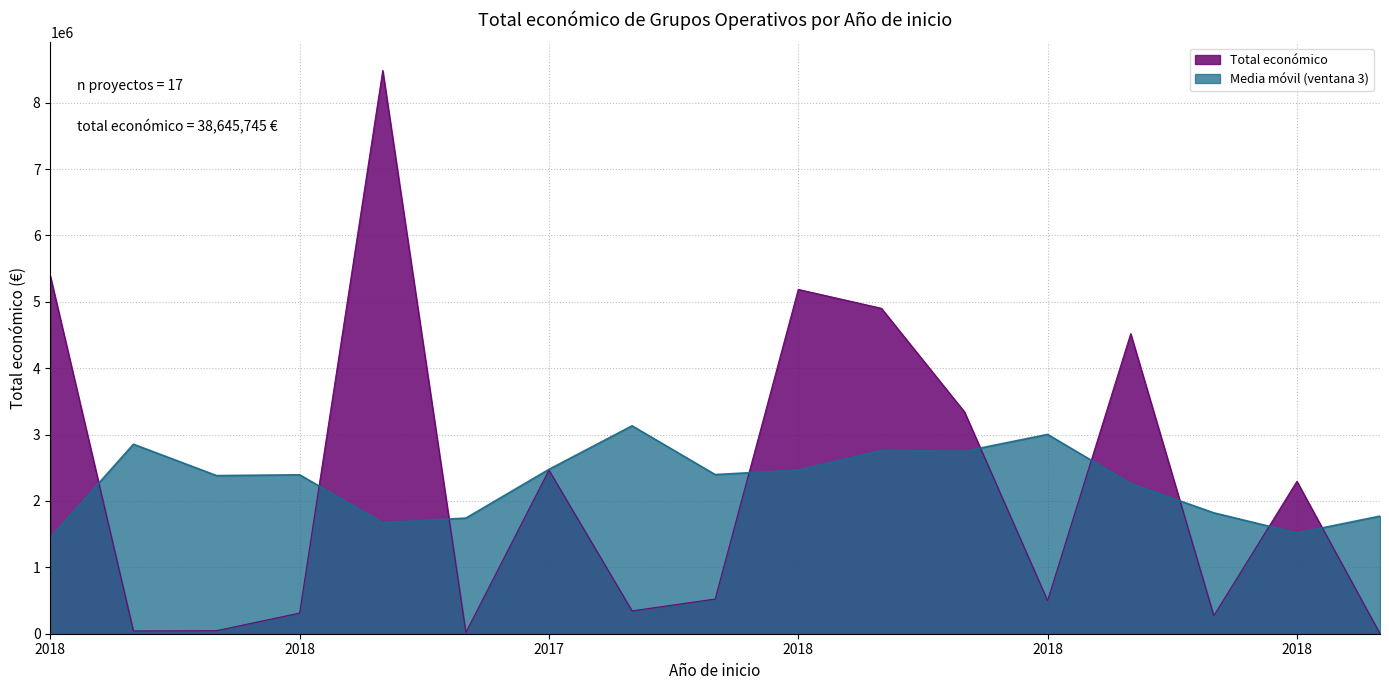

The value at 2018 is 383083. True or false?

False